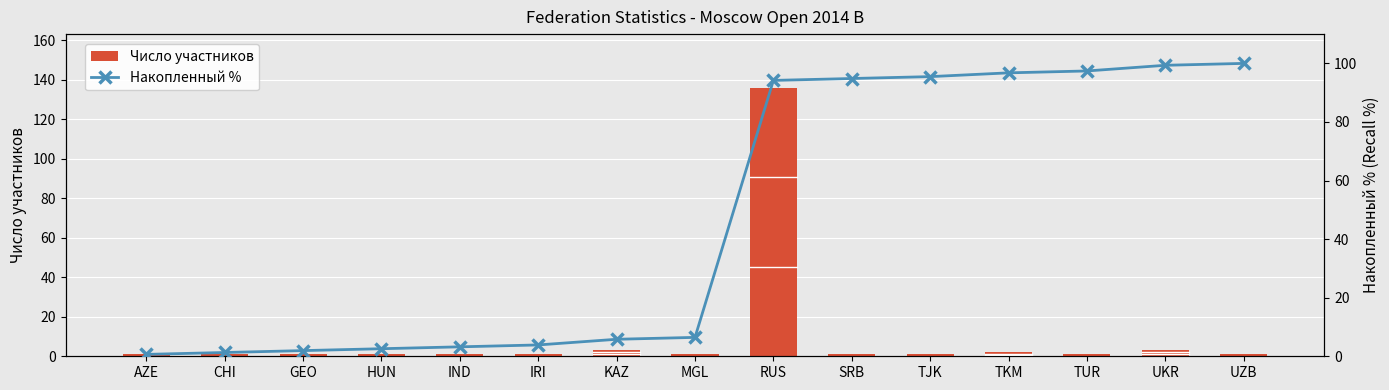

What are all the series names shown in the legend?

Число участников, Накопленный %